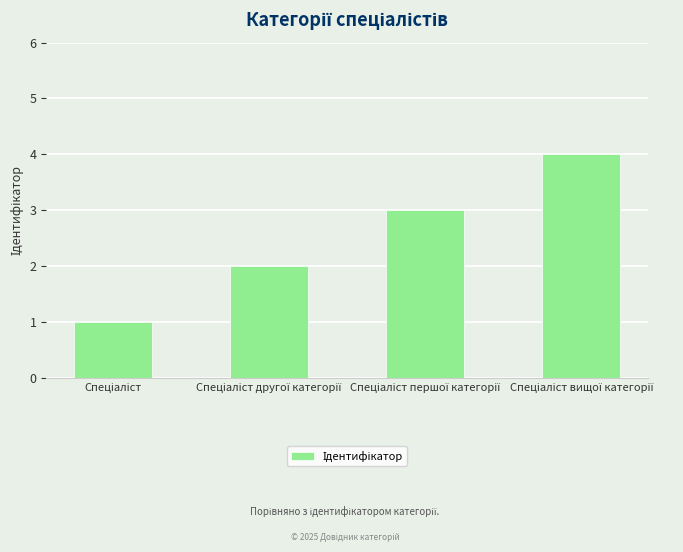

What is the maximum value shown in the chart?

4